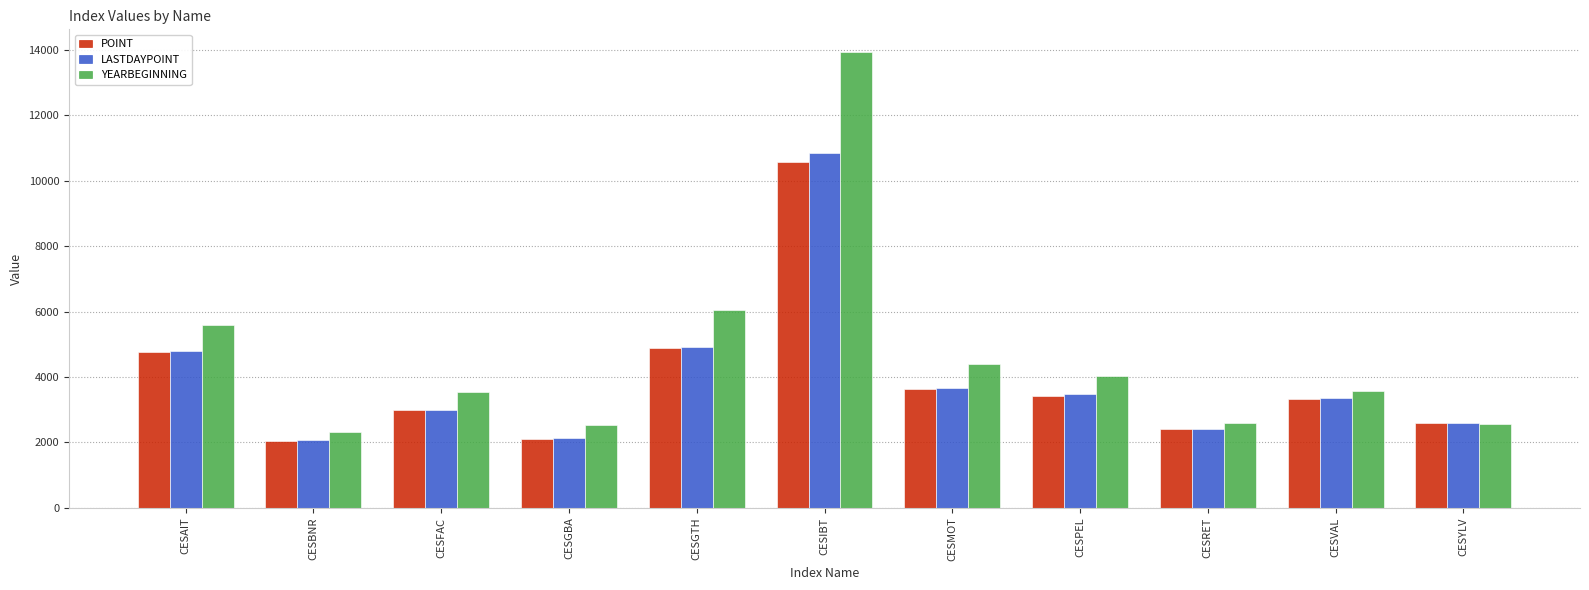

What is the average value of the POINT series?

3889.9